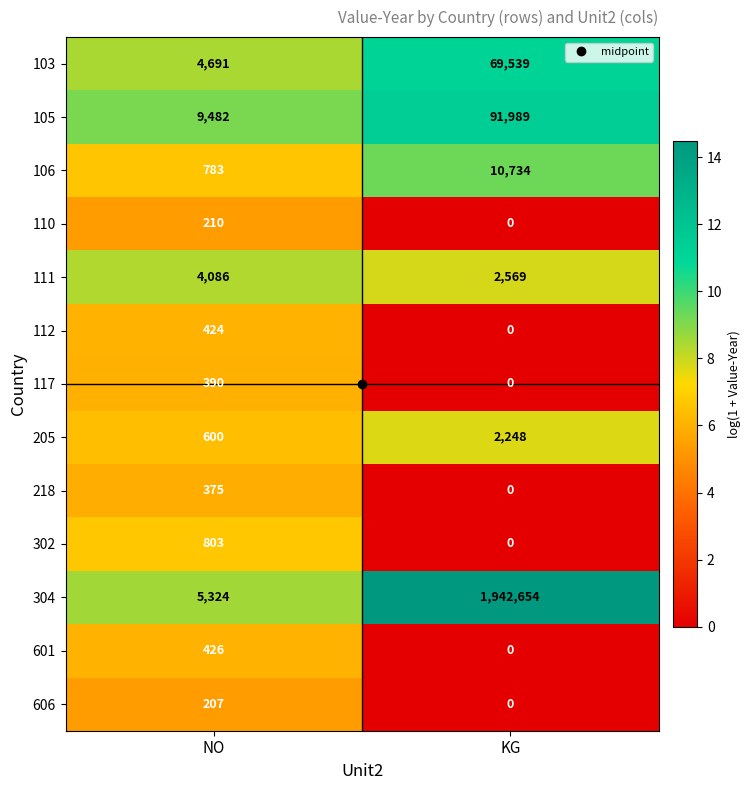

Count the number of data series in this chart.

13